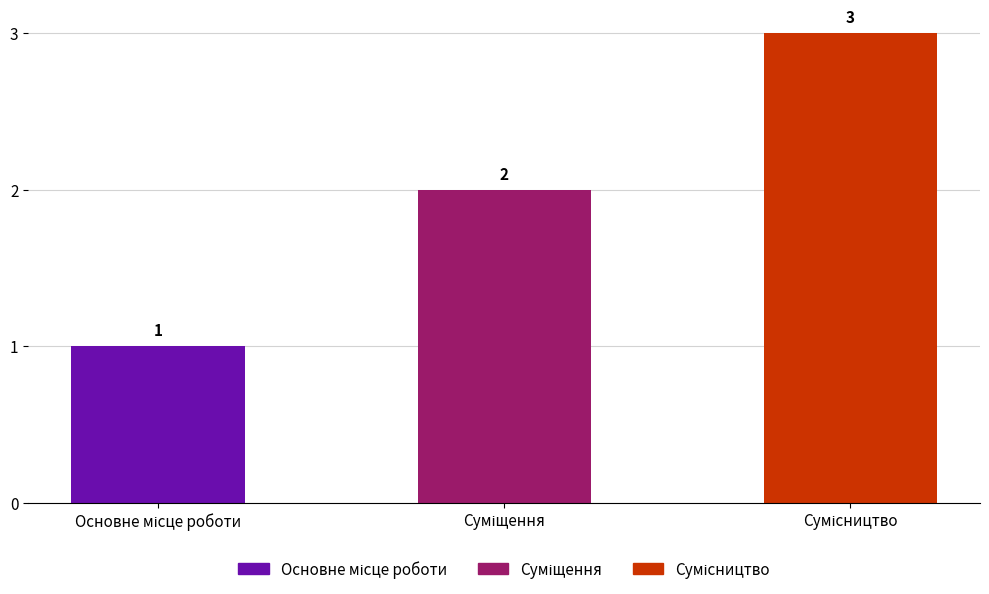

How many series are shown in this chart?

1